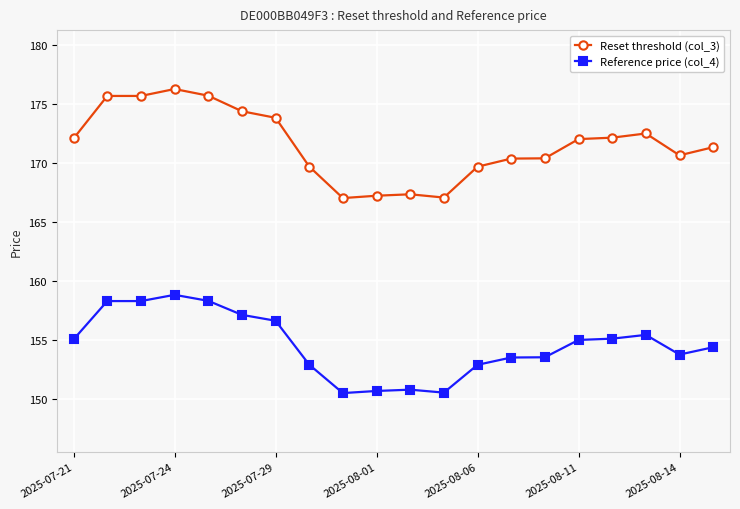

What is the sum of all Reset threshold (col_3) values?

3431.2